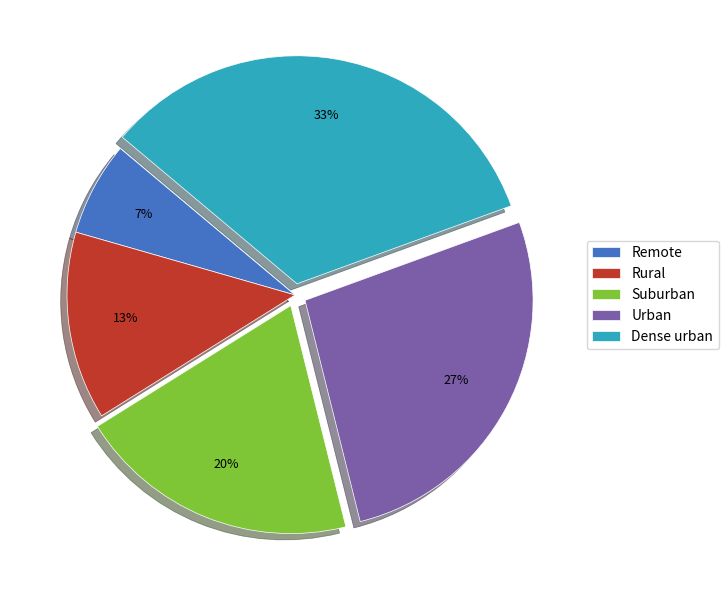

Is the sum of Rural and Suburban greater than half?

No